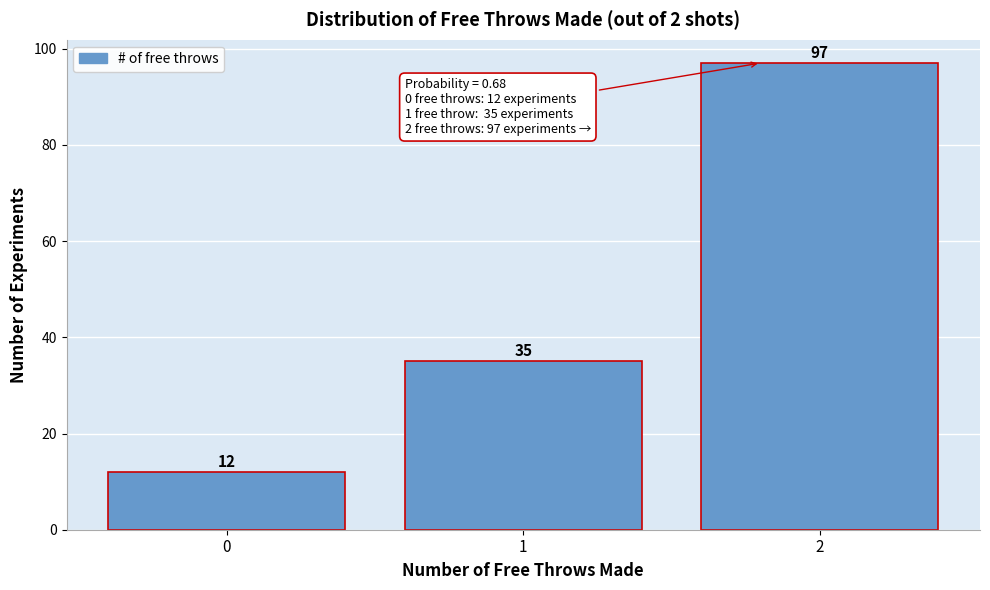

Which range on the x-axis has the tallest bar?

1.5 to 2.5